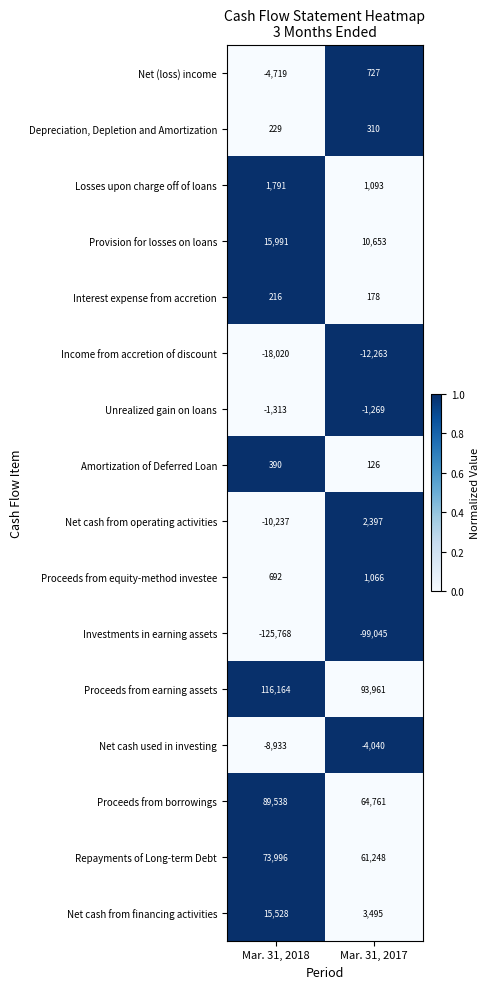

What is the difference between the highest and lowest values at Mar. 31, 2017?

193006